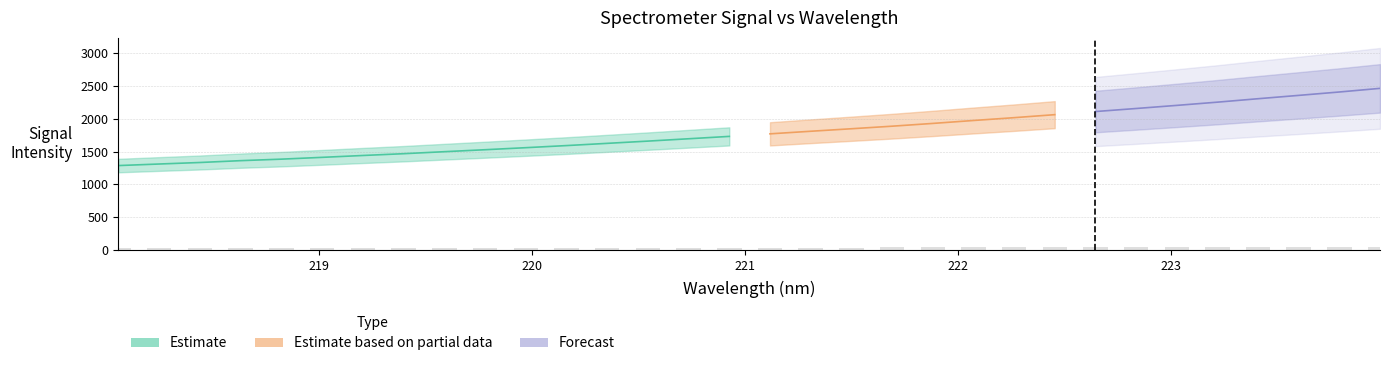

What is the difference between the second highest and minimum values?

22.5